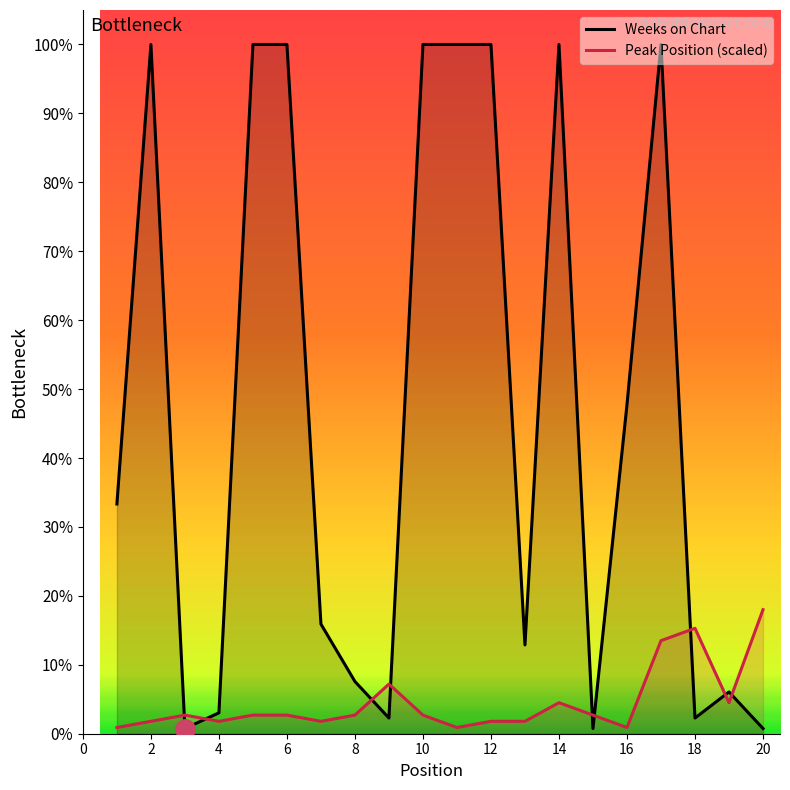

The Weeks on Chart series shows 1.0 at 14. True or false?

True